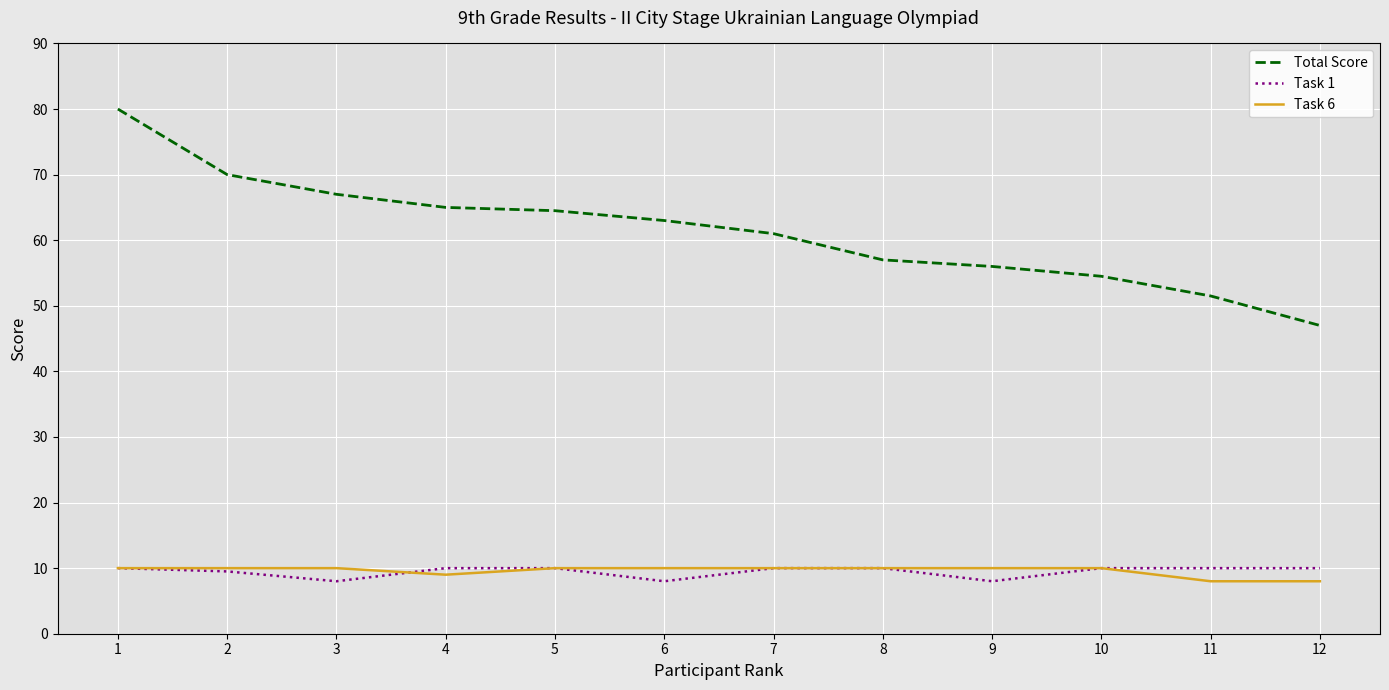

Reading left to right, transcribe all the data shown in this chart.

Total Score: 80.0	70.0	67.0	65.0	64.5	63.0	61.0	57.0	56.0	54.5	51.5	47.0
Task 1: 10.0	9.5	8.0	10.0	10.0	8.0	10.0	10.0	8.0	10.0	10.0	10.0
Task 6: 10.0	10.0	10.0	9.0	10.0	10.0	10.0	10.0	10.0	10.0	8.0	8.0